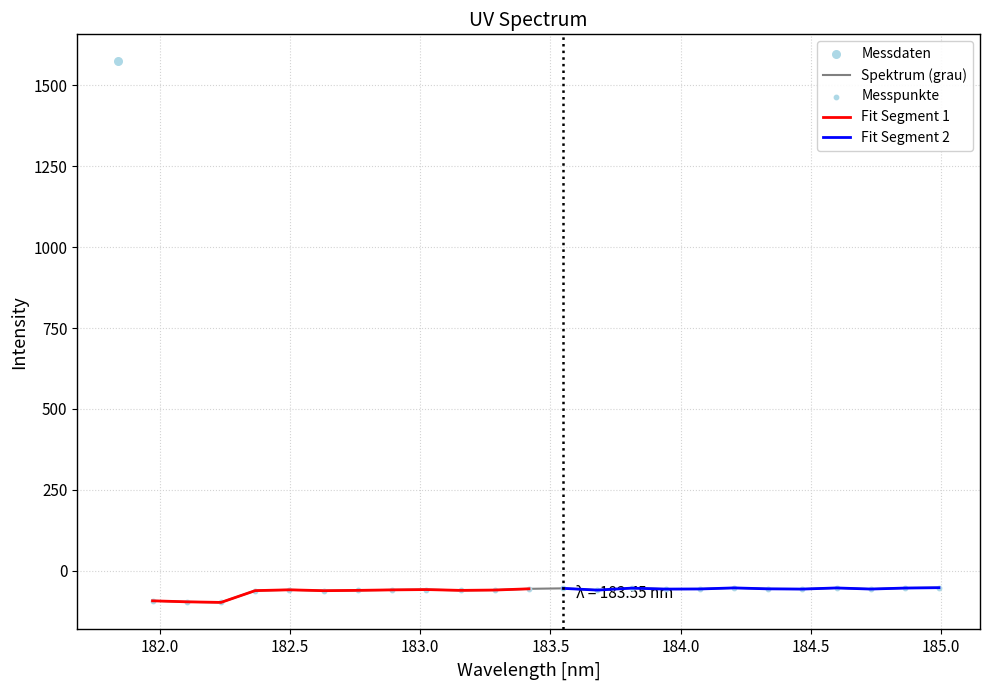

Is the value of x at 3 greater than the value of y at 18?

Yes